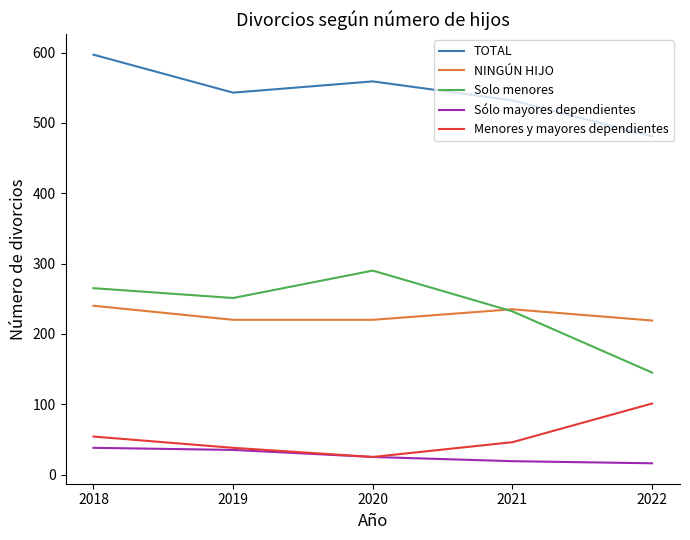

Between 2018 and 2019, which series saw the biggest shift?

TOTAL